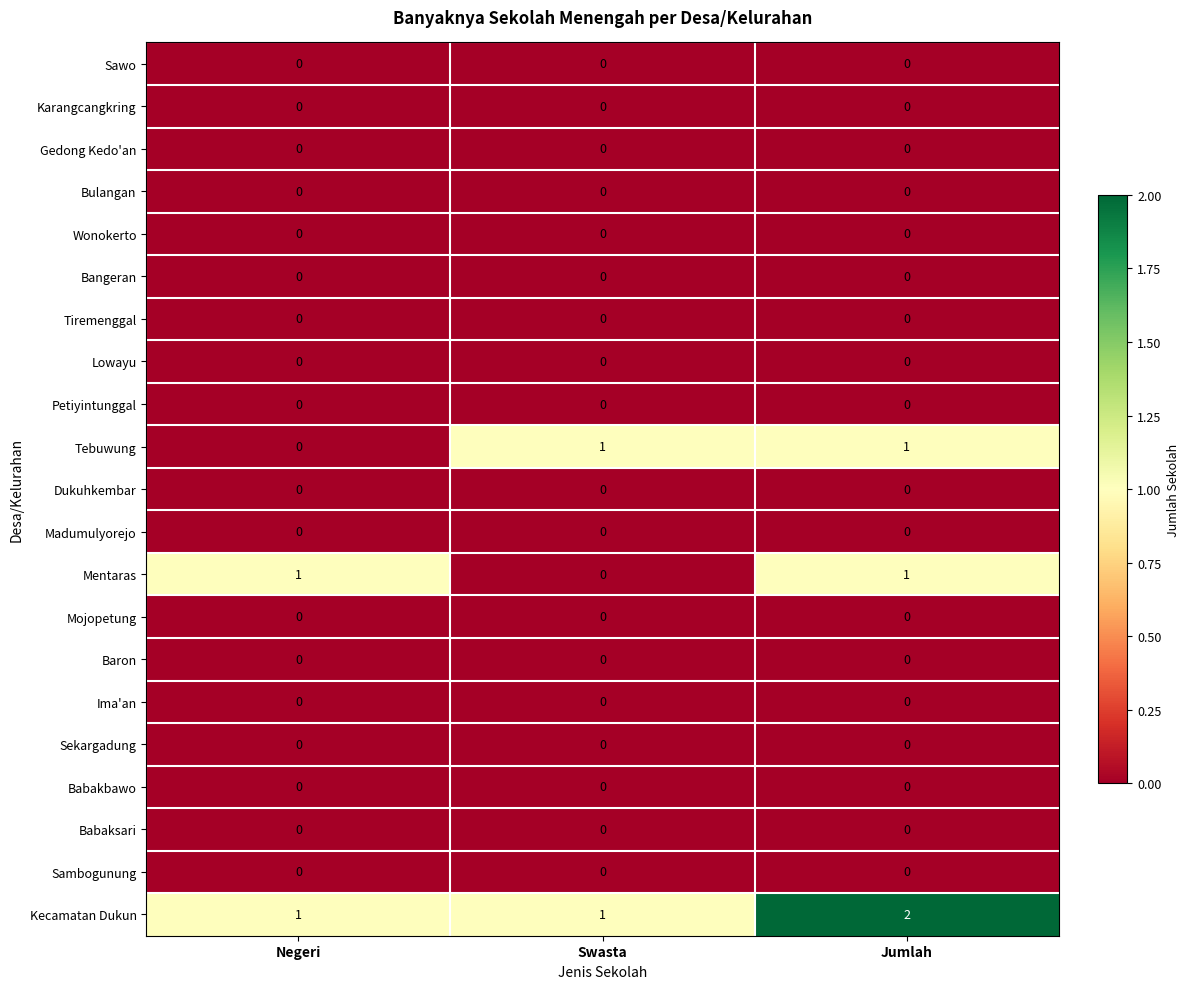

What is the greatest value displayed?

2